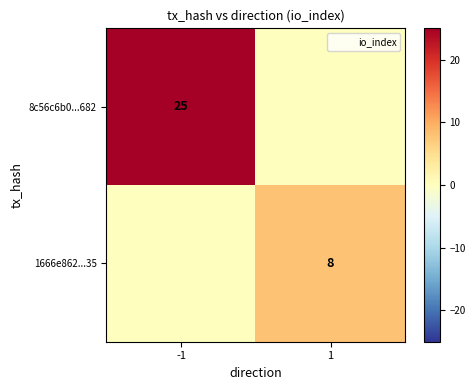

True or false: 8c56c6b0...682 has a value of 33 at -1.

False